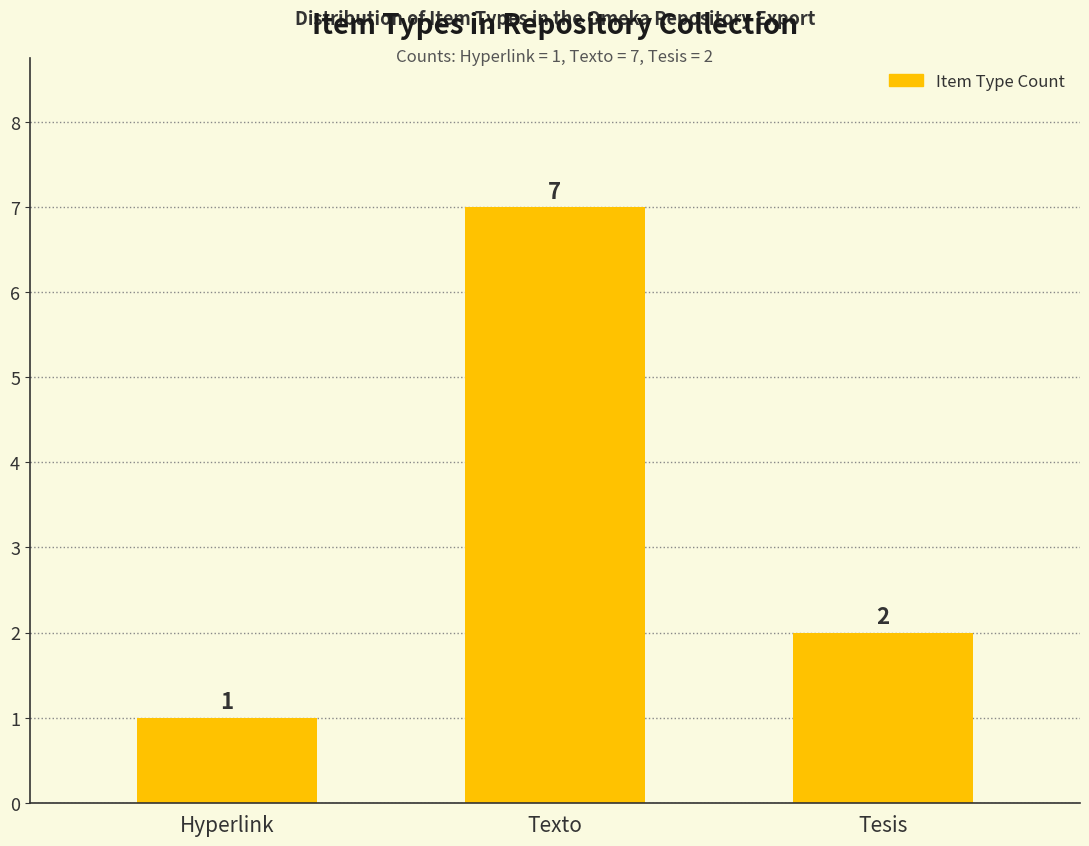

What is the sum of all values?

10